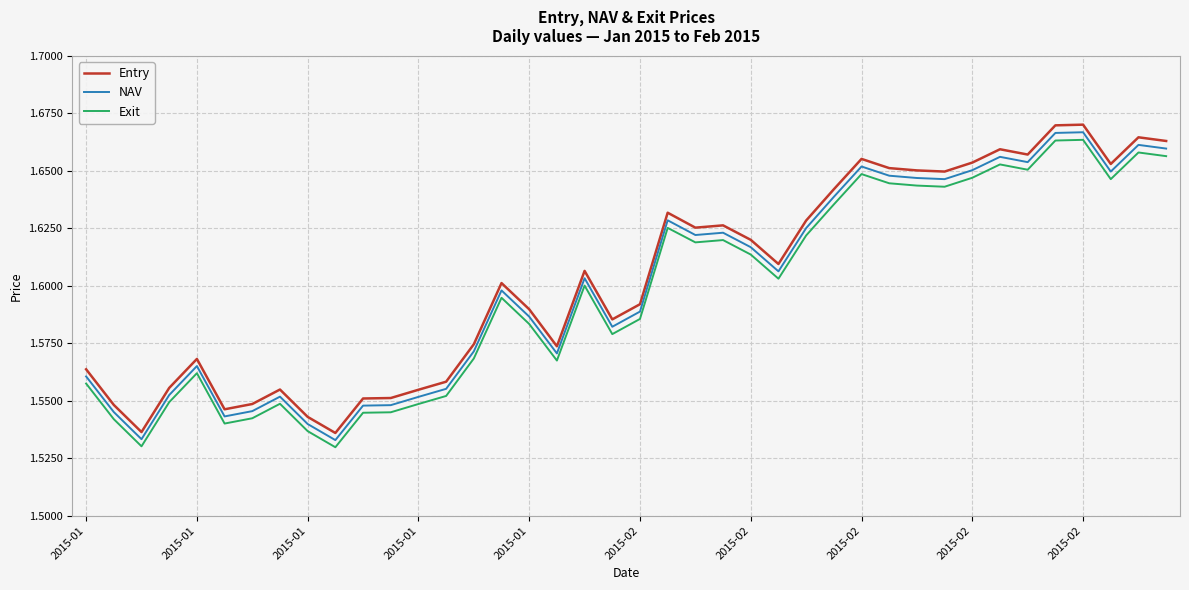

Rank the series by their average value, from highest to lowest.

Entry, NAV, Exit